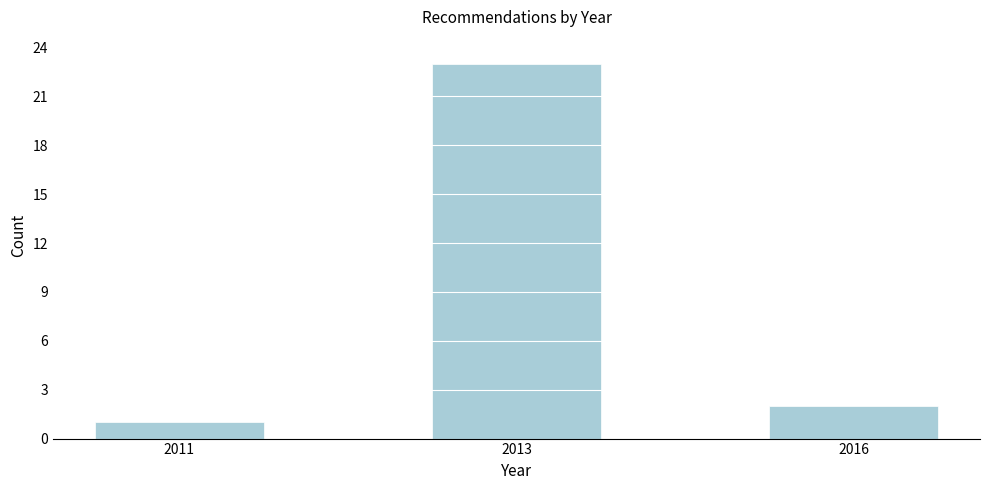

Reading left to right, what are all the values shown in this chart?

2011=1	2013=23	2016=2